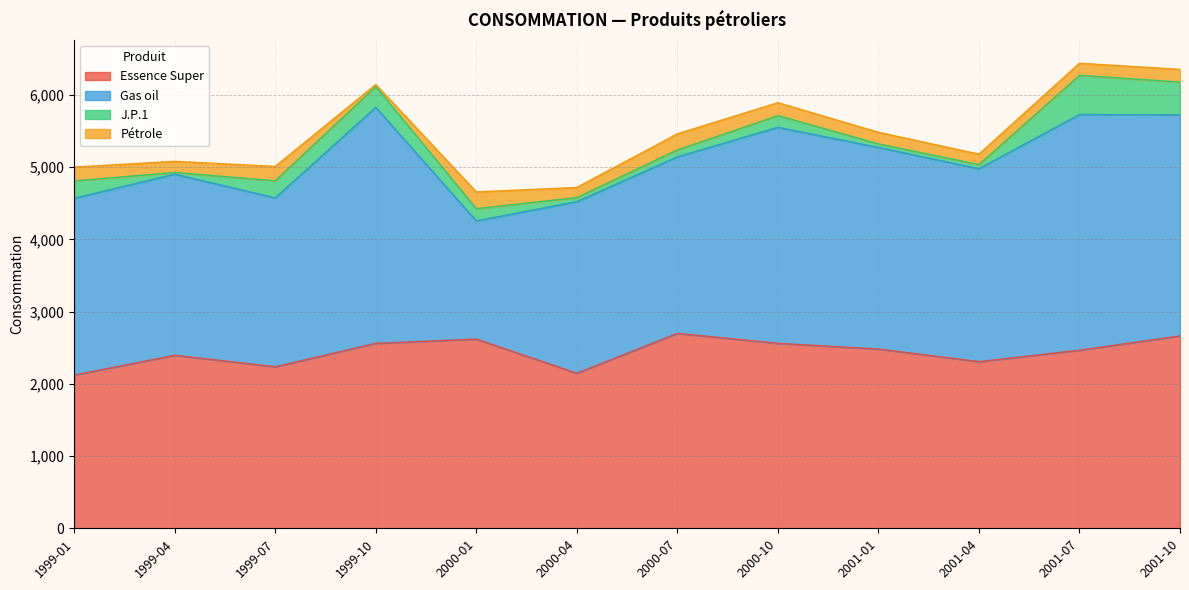

What is the value of the Gas oil point at the 1st from the left?

2446